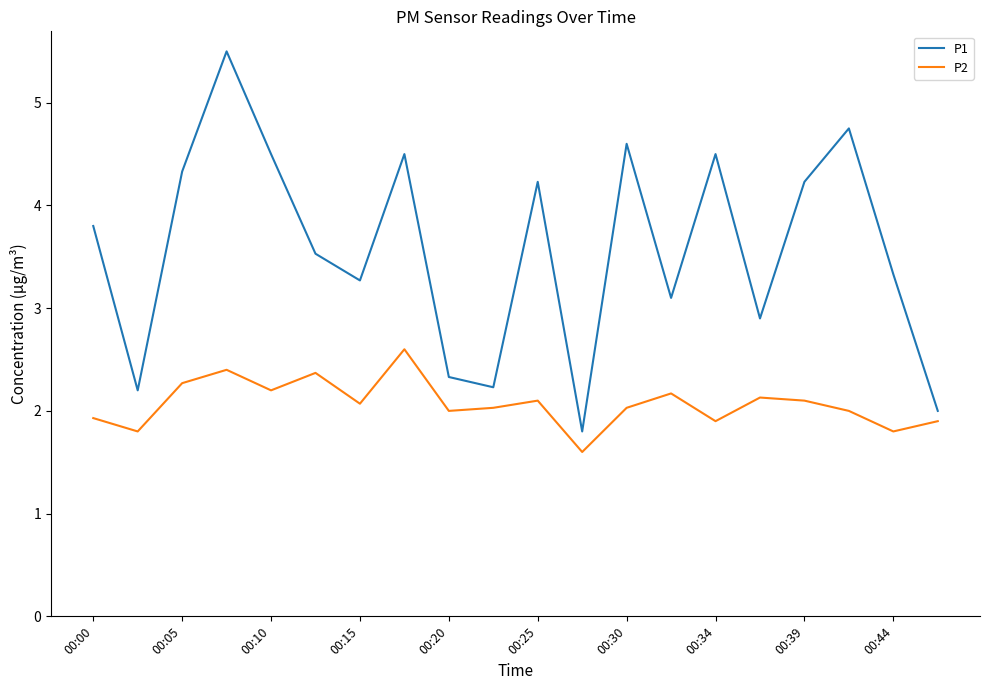

At how many categories does at least one series exceed 3?

14